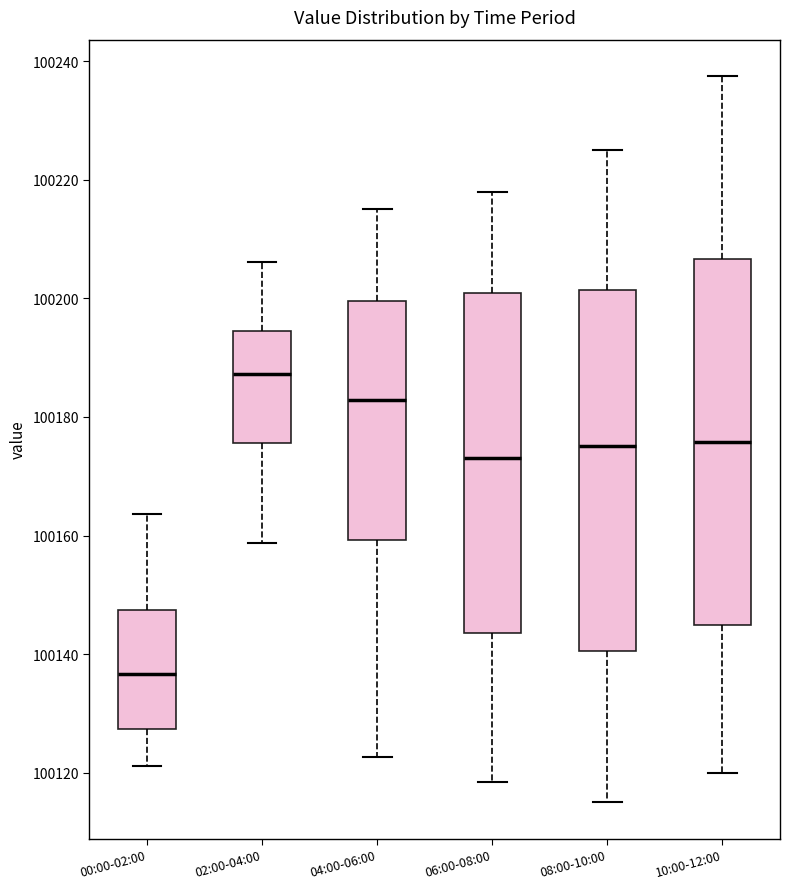

Which box has the highest median line?

02:00-04:00